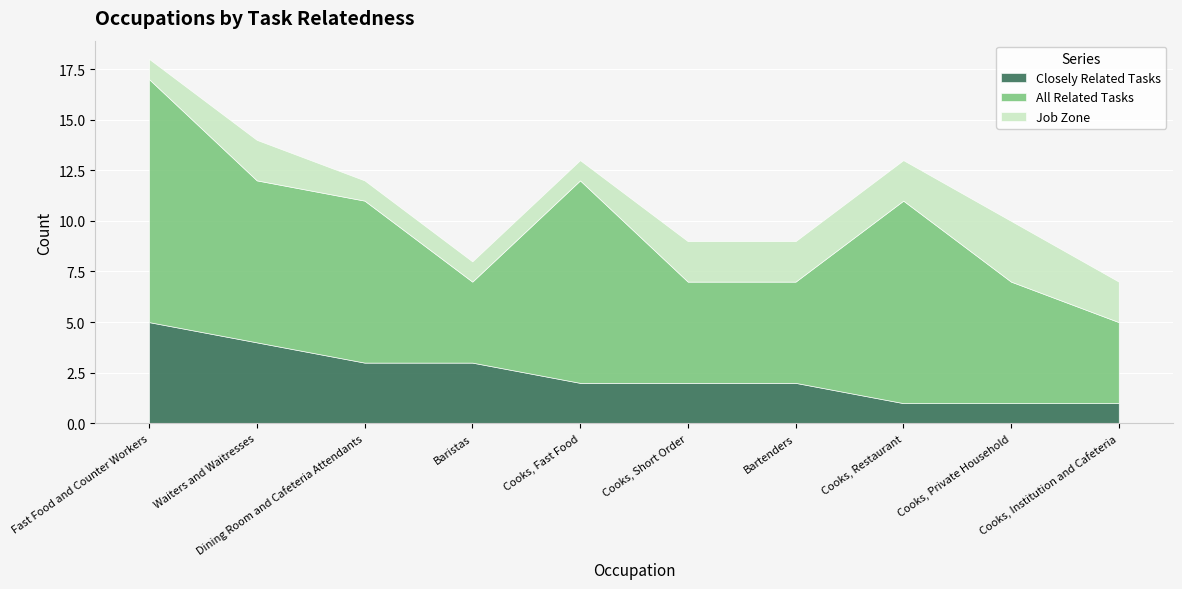

Which series changed the most between Waiters and Waitresses and Cooks, Restaurant?

Closely Related Tasks